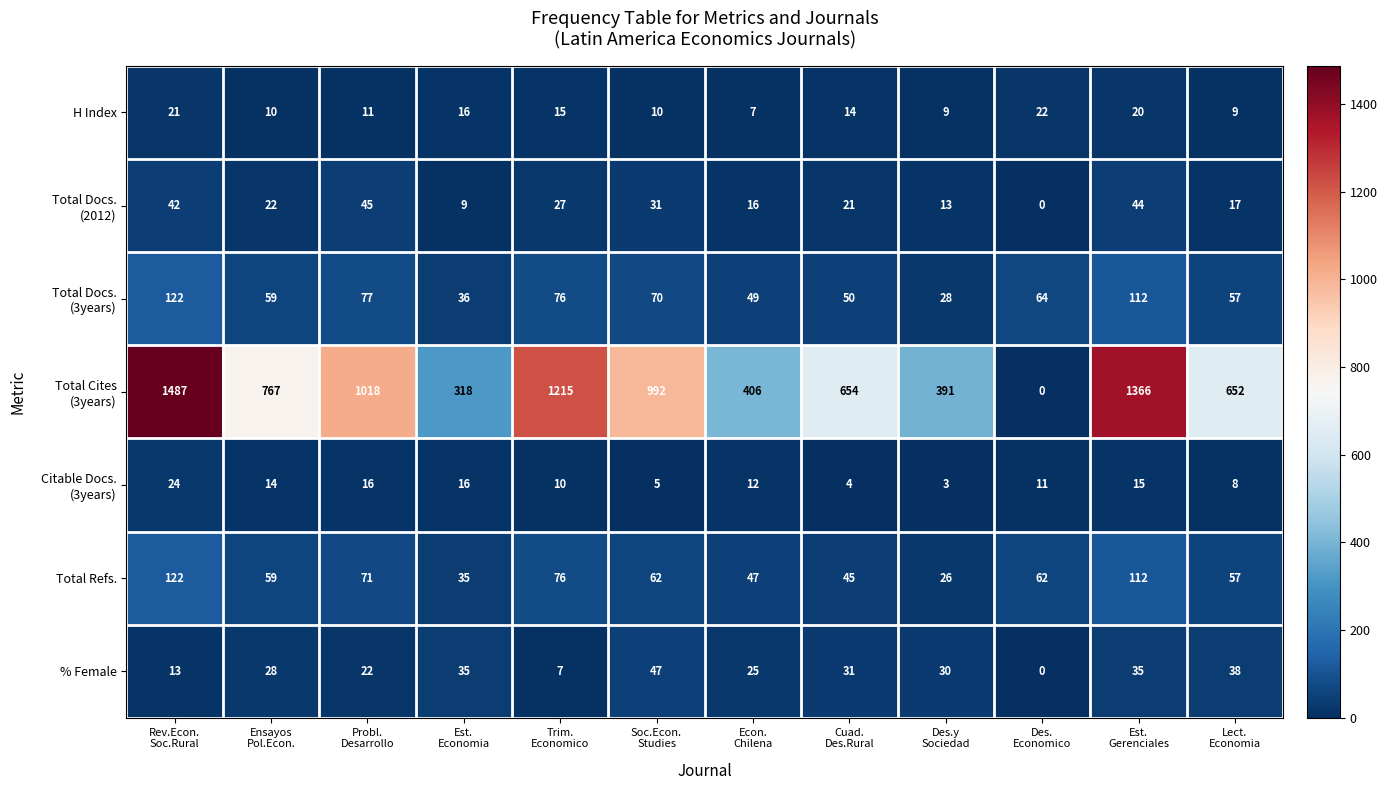

What is the maximum value shown in the chart?

1487